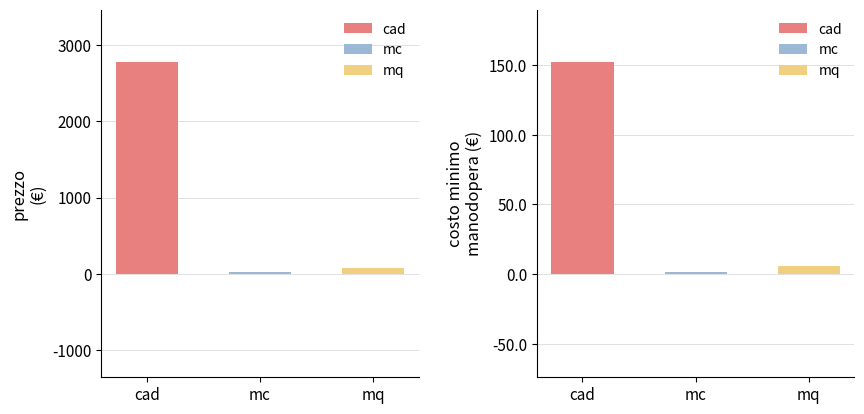

Which category has the lowest value in the prezzo € series?

mc